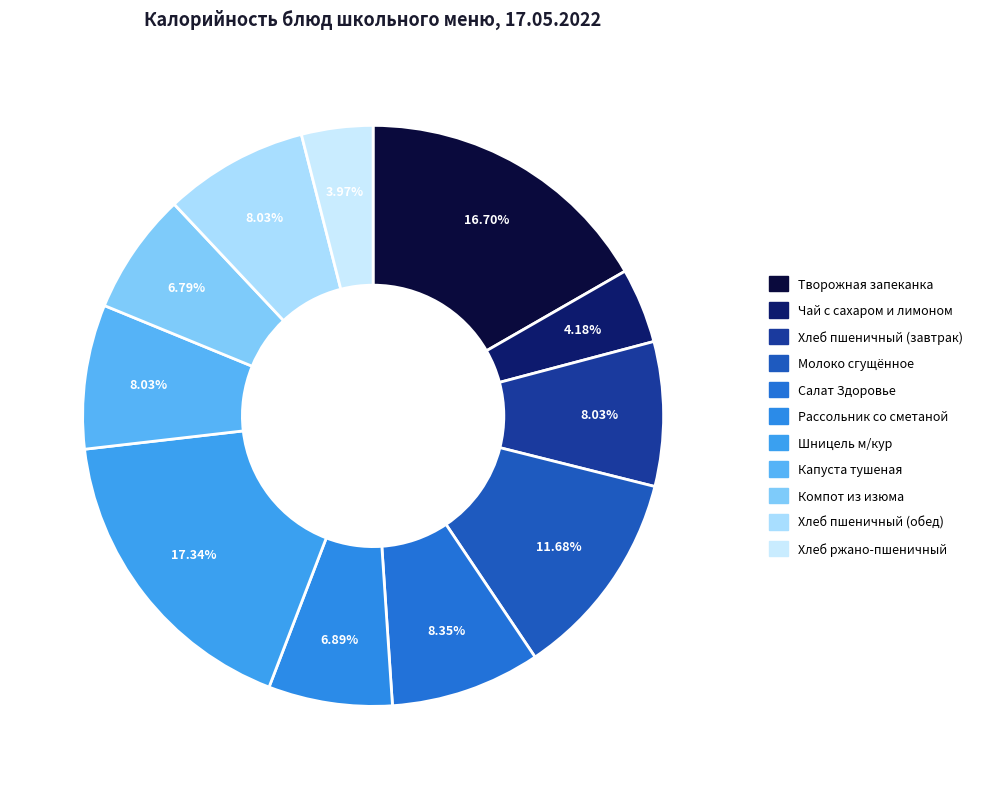

Does Капуста тушеная represent more than half of the total?

No